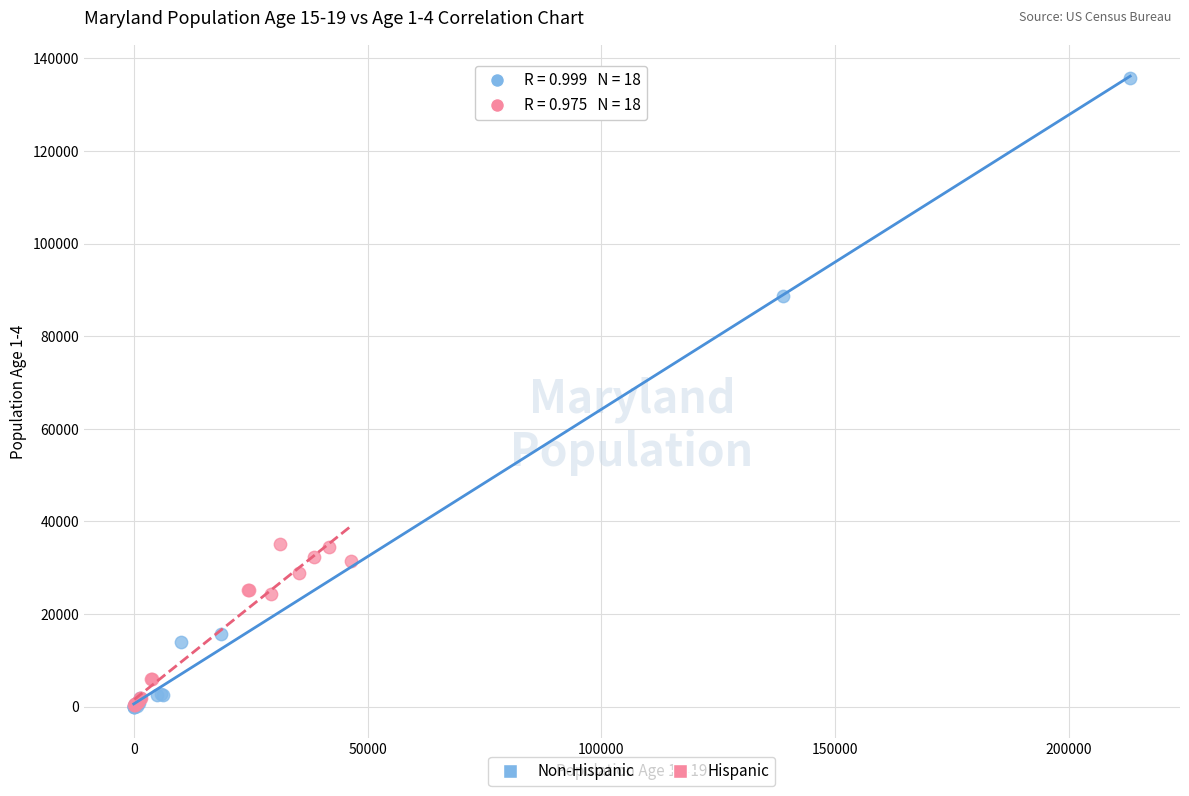

Which series has the widest spread of Y values?

Non-Hispanic